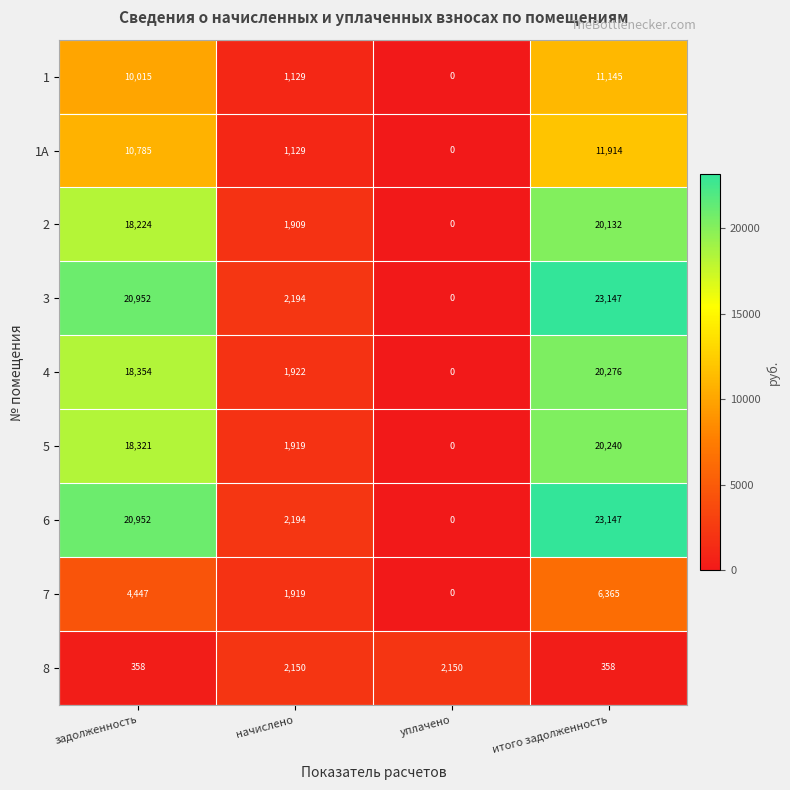

Count the number of data series in this chart.

9